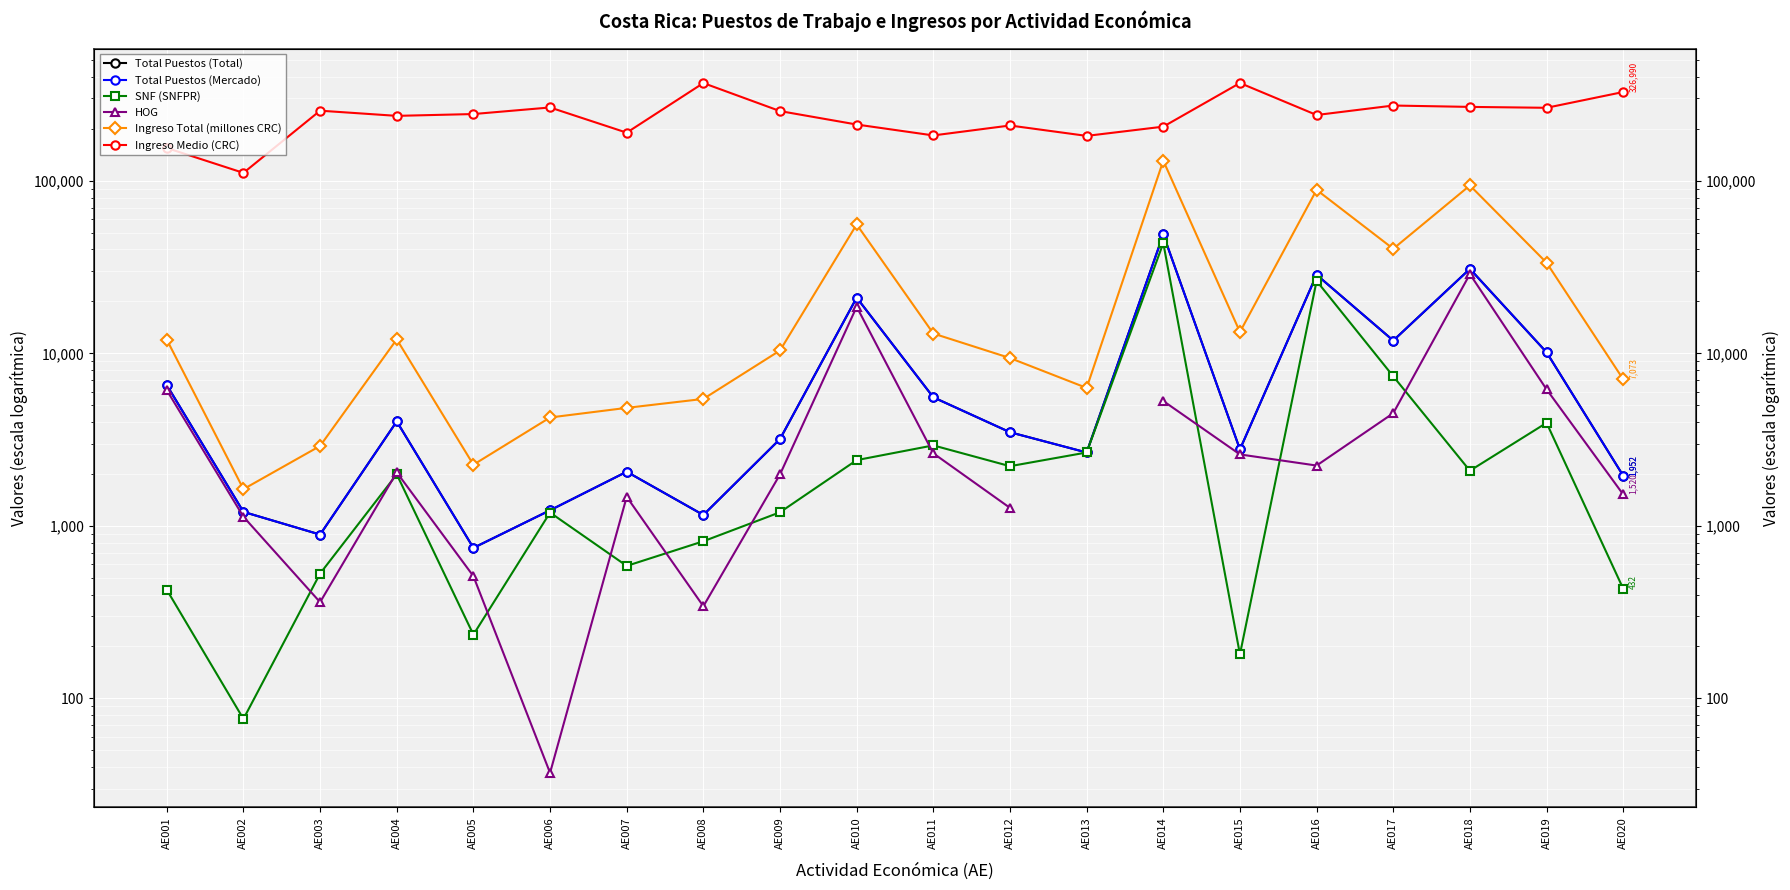

True or false: Ingreso Total (millones CRC) has more than 0 points higher than both neighbors.

True